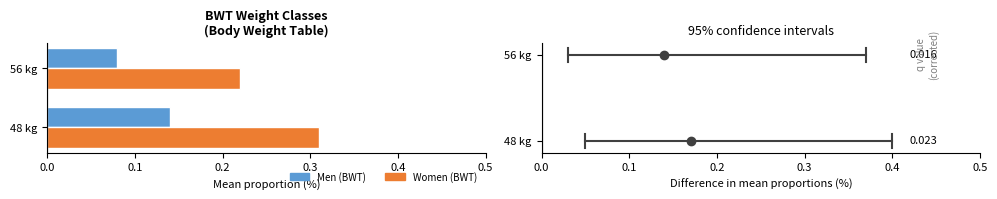

At which category is the sum across all series the highest?

48 kg